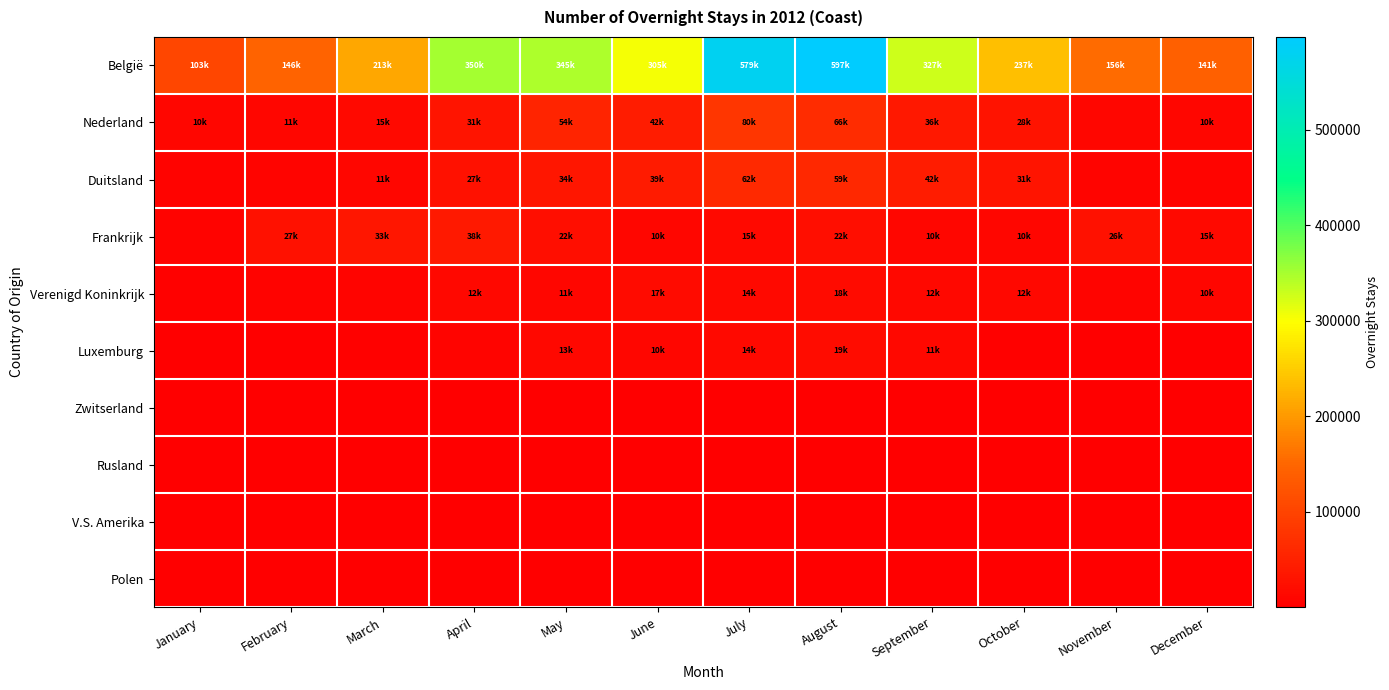

Reading left to right, what are all the values shown in this chart?

België: January=103086	February=146383	March=213588	April=350861	May=345924	June=305104	July=579322	August=597465	September=327965	October=237649	November=156320	December=141392
Nederland: January=10551	February=11022	March=15239	April=31502	May=54812	June=42581	July=80724	August=66504	September=36969	October=28059	November=9531	December=10784
Duitsland: January=5557	February=7363	March=11141	April=27596	May=34589	June=39859	July=62119	August=59960	September=42273	October=31371	November=7173	December=8060
Frankrijk: January=6709	February=27171	March=33636	April=38376	May=22674	June=10448	July=15007	August=22647	September=10419	October=10386	November=26568	December=15444
Verenigd Koninkrijk: January=4093	February=6958	March=7654	April=12906	May=11349	June=17695	July=14284	August=18582	September=12449	October=12483	November=8772	December=10570
Luxemburg: January=1018	February=1867	March=2515	April=9107	May=13090	June=10553	July=14338	August=19635	September=11906	October=3124	November=1981	December=2276
Zwitserland: January=380	February=290	March=316	April=692	May=419	June=1048	July=2315	August=1911	September=1027	October=759	November=152	December=123
Rusland: January=54	February=73	March=185	April=270	May=450	June=211	July=411	August=678	September=103	October=223	November=51	December=103
V.S. Amerika: January=138	February=134	March=291	April=290	May=400	June=522	July=809	August=863	September=320	October=270	November=205	December=166
Polen: January=241	February=222	March=217	April=292	May=237	June=389	July=300	August=714	September=273	October=165	November=277	December=280